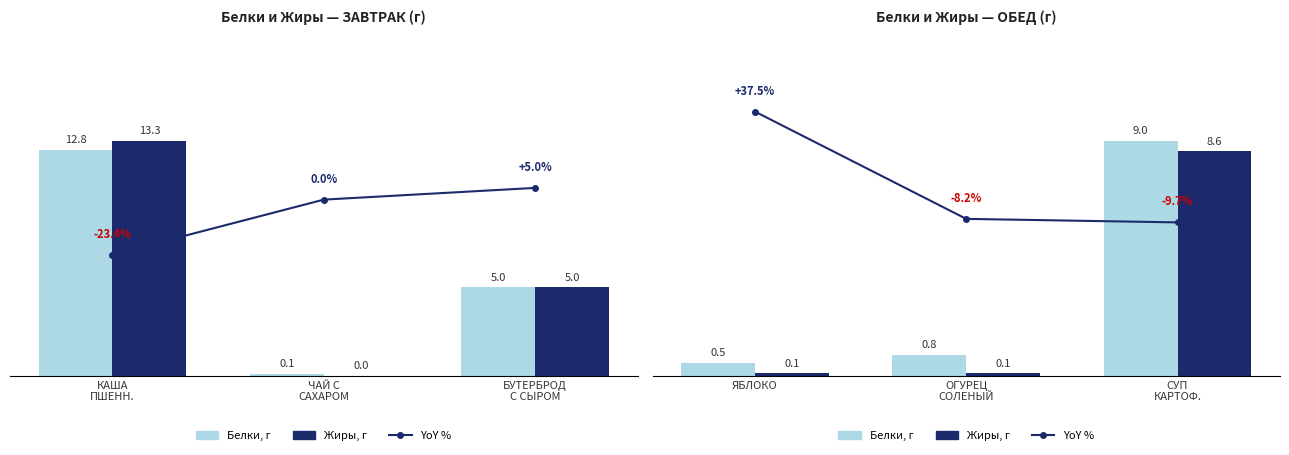

How many groups of bars are there?

3